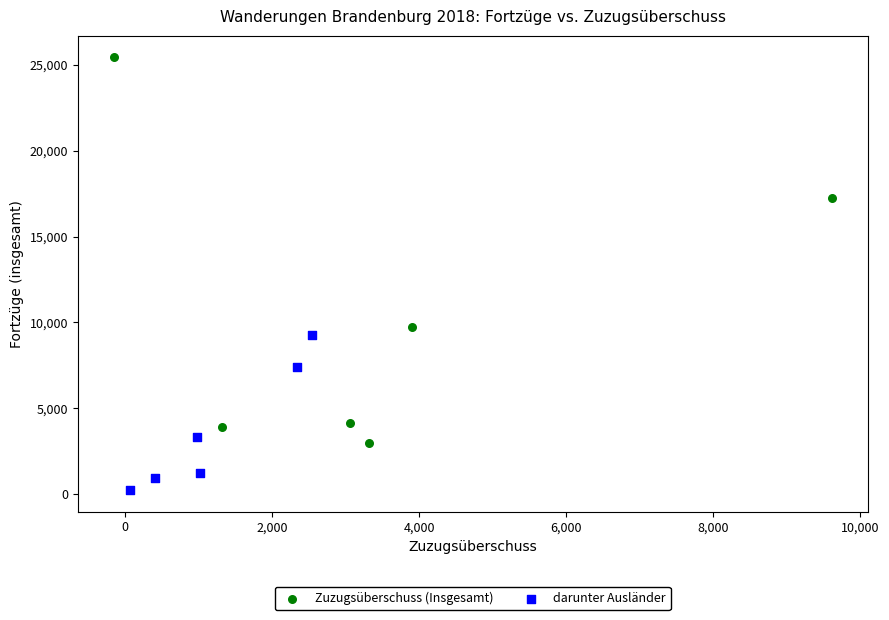

What are all the series names shown in the legend?

Zuzugsüberschuss (Insgesamt), darunter Ausländer